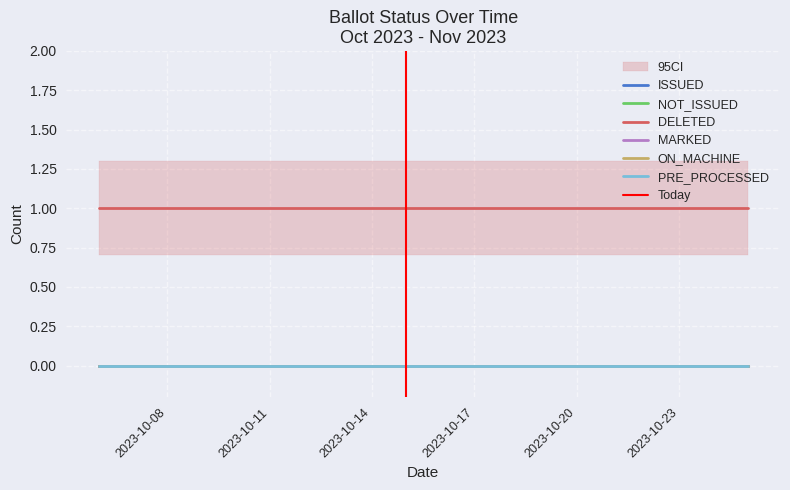

Rank the series by their maximum value, from lowest to highest.

ISSUED, NOT_ISSUED, MARKED, ON_MACHINE, PRE_PROCESSED, DELETED